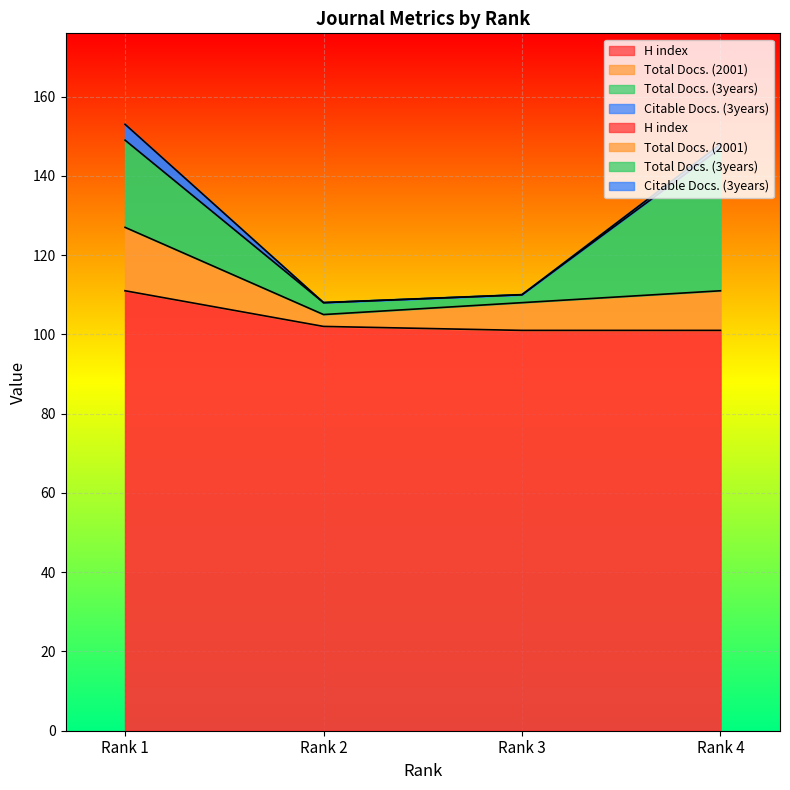

At which label does Citable Docs. (3years) first exceed 111?

Rank 1